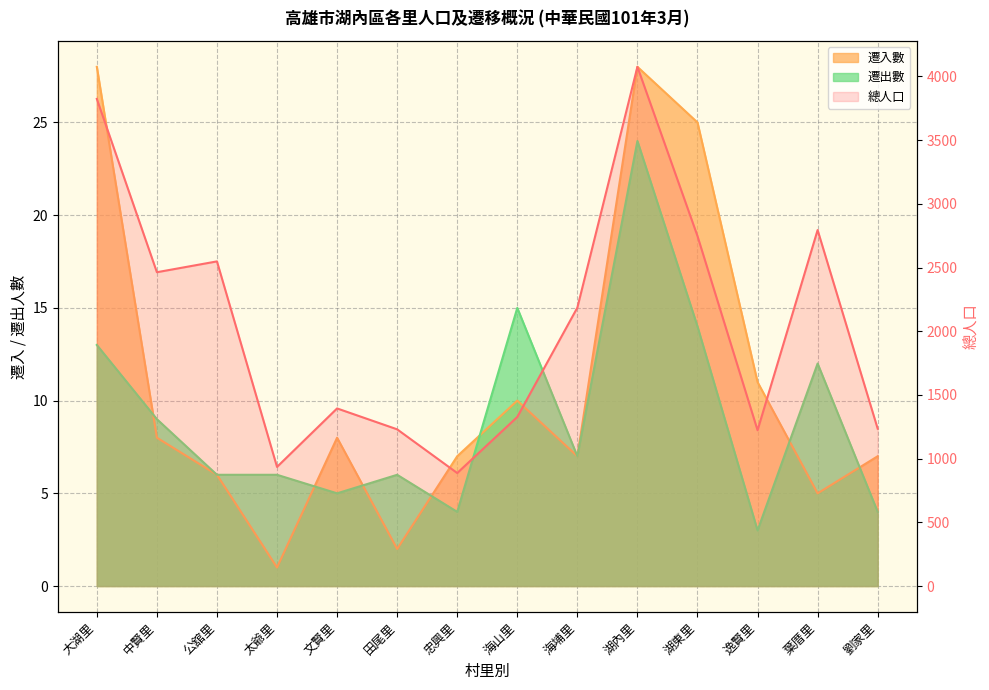

Reading left to right, what are all the values shown in this chart?

總人口: 大湖里=3823	中賢里=2463	公舘里=2548	太爺里=935	文賢里=1394	田尾里=1230	忠興里=887	海山里=1327	海埔里=2185	湖內里=4075	湖東里=2747	逸賢里=1223	葉厝里=2794	劉家里=1235
遷入數: 大湖里=28	中賢里=8	公舘里=6	太爺里=1	文賢里=8	田尾里=2	忠興里=7	海山里=10	海埔里=7	湖內里=28	湖東里=25	逸賢里=11	葉厝里=5	劉家里=7
遷出數: 大湖里=13	中賢里=9	公舘里=6	太爺里=6	文賢里=5	田尾里=6	忠興里=4	海山里=15	海埔里=7	湖內里=24	湖東里=14	逸賢里=3	葉厝里=12	劉家里=4